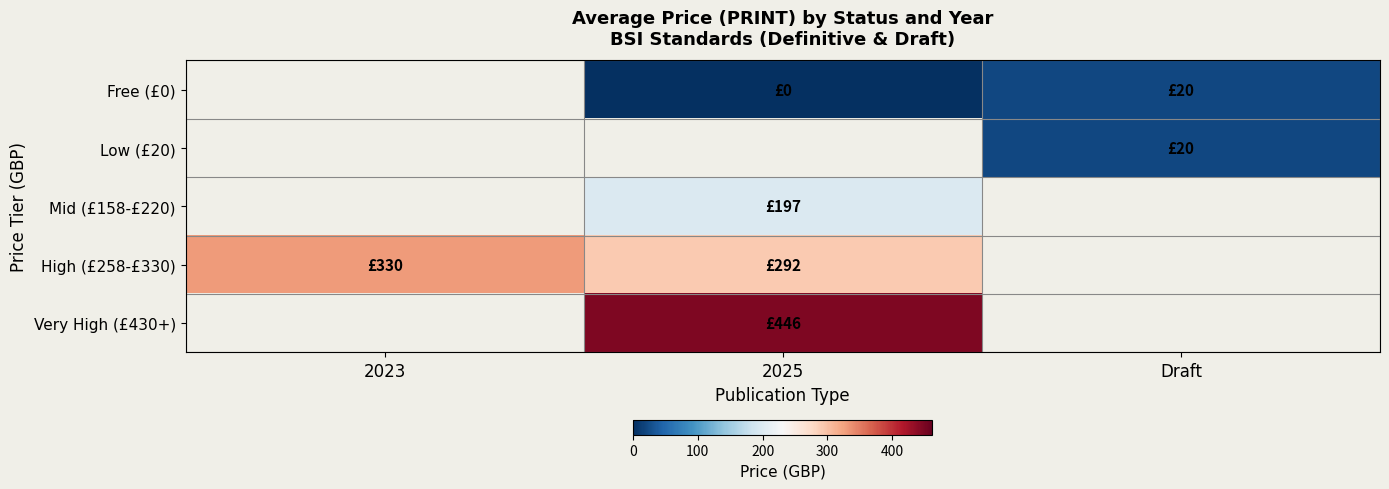

Rank the series by their maximum value, from lowest to highest.

Free (£0), Low (£20), Mid (£158-£220), High (£258-£330), Very High (£430+)